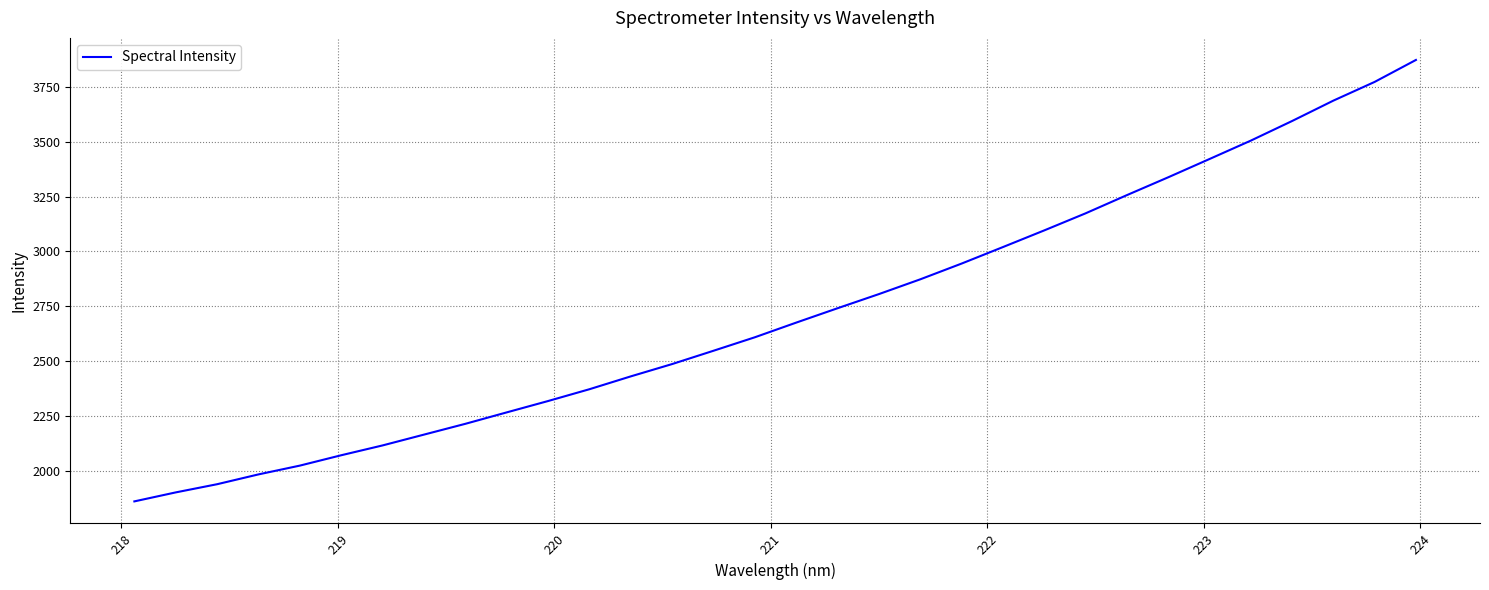

What is the minimum value shown in the chart?

1860.7